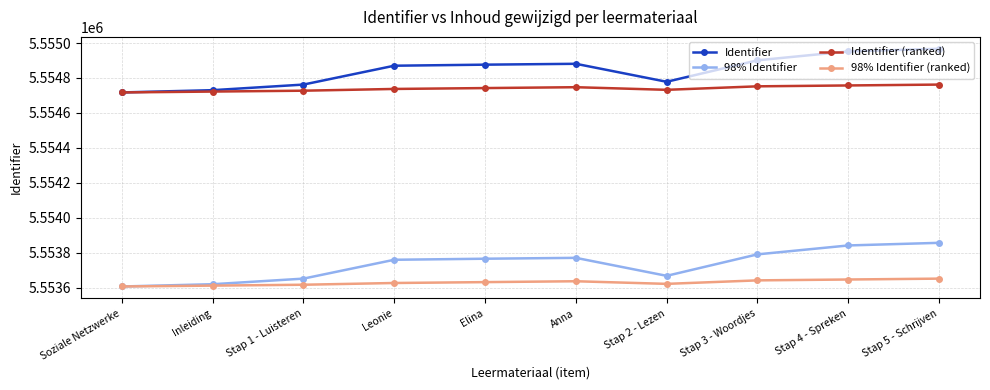

What is the label of the 4th point from the right?

Stap 2 - Lezen